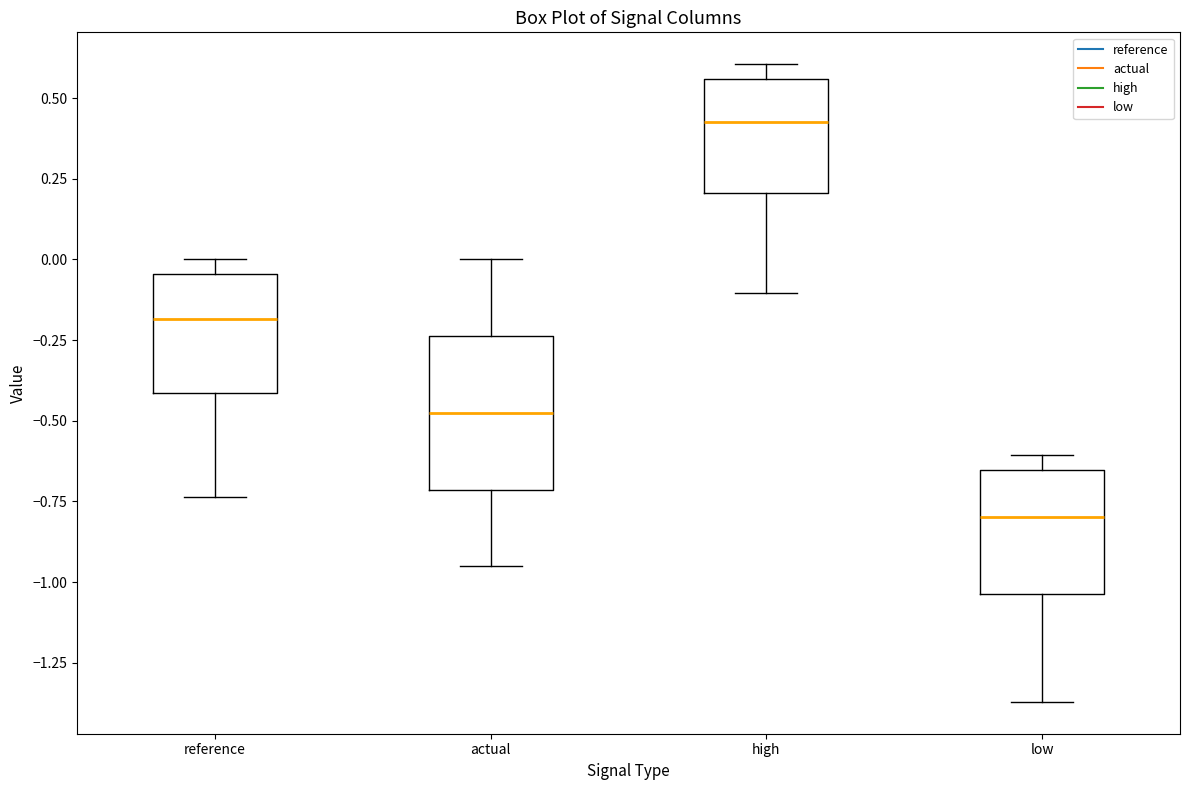

Reading left to right, read every box against the y-axis: the position of its median line, the range the box covers, and the ends of its whiskers. The values are not printed on the chart, so give them approximately, as read against the axis.

reference: median -0.20, box -0.40 to -0.05, whiskers -0.75 to 0.00
actual: median -0.50, box -0.70 to -0.25, whiskers -0.95 to 0.00
high: median 0.45, box 0.20 to 0.55, whiskers -0.10 to 0.60
low: median -0.80, box -1.05 to -0.65, whiskers -1.35 to -0.60